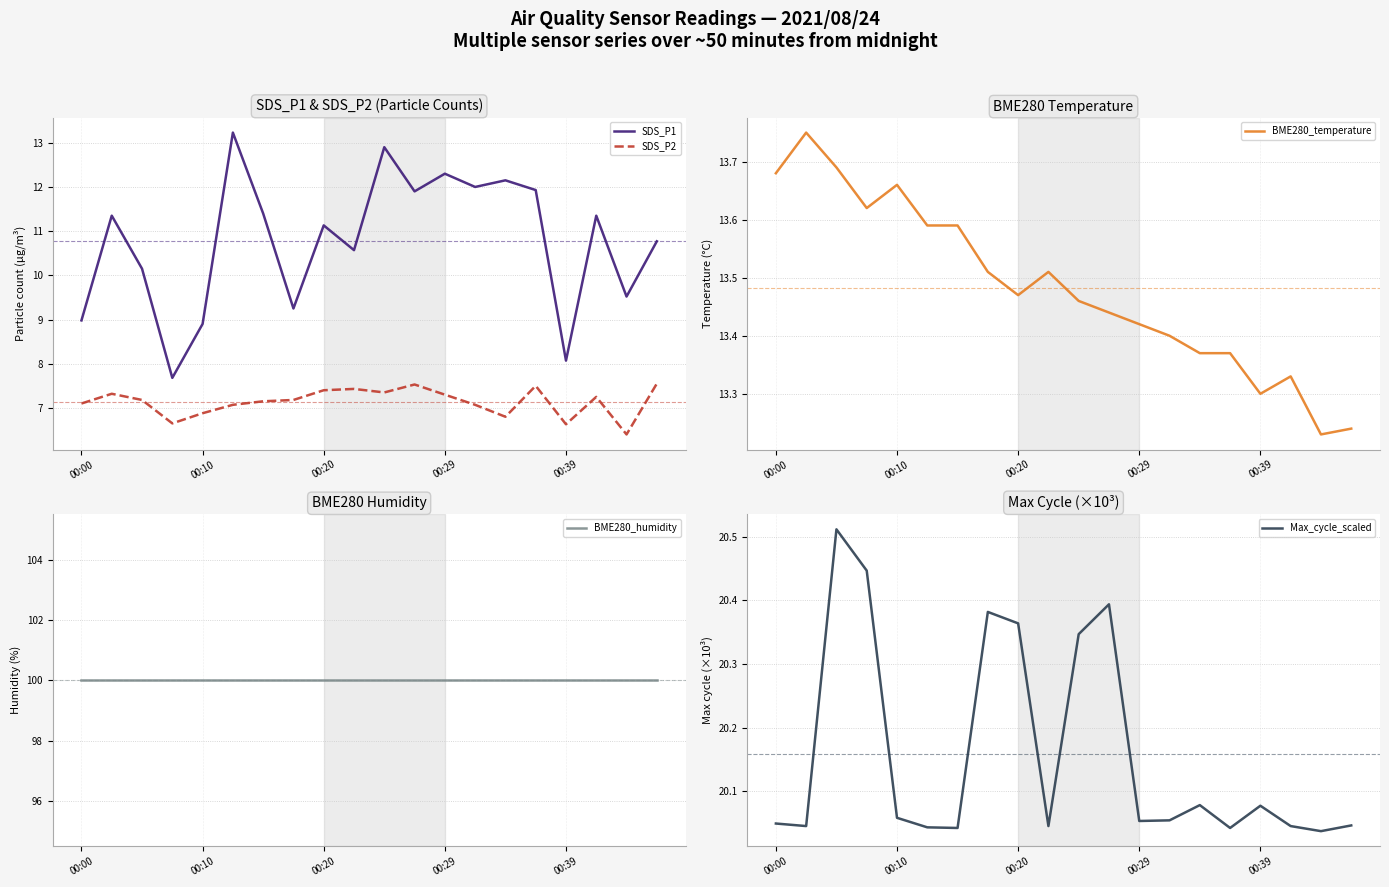

Does the chart display data point markers on the line(s)?

No